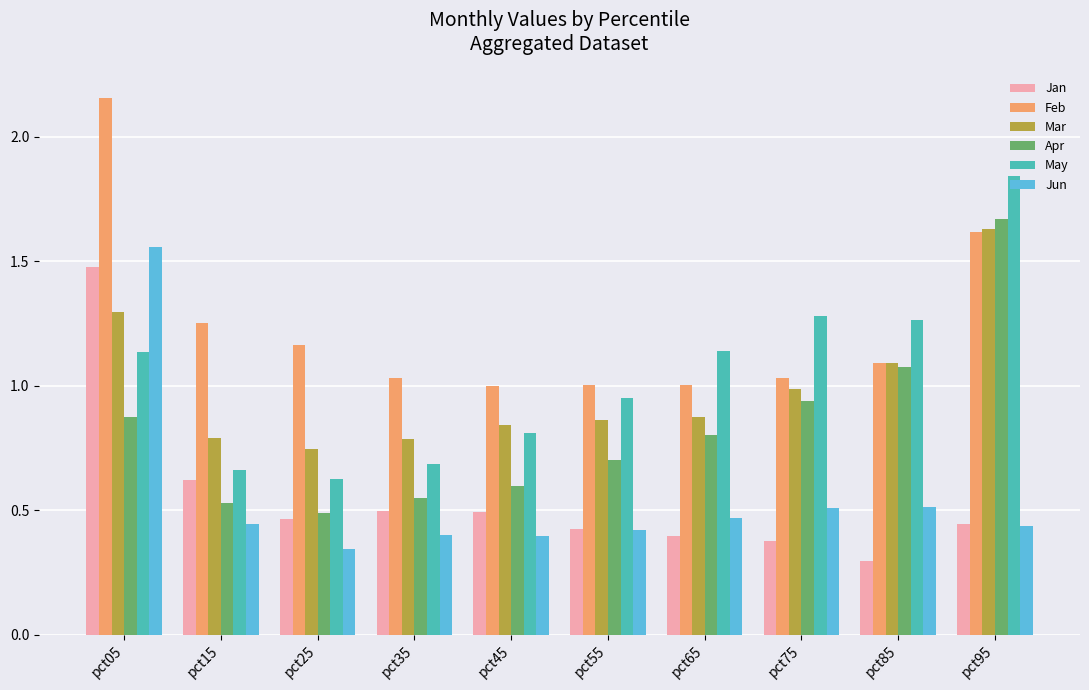

What is the sum of all Jun values?

5.5